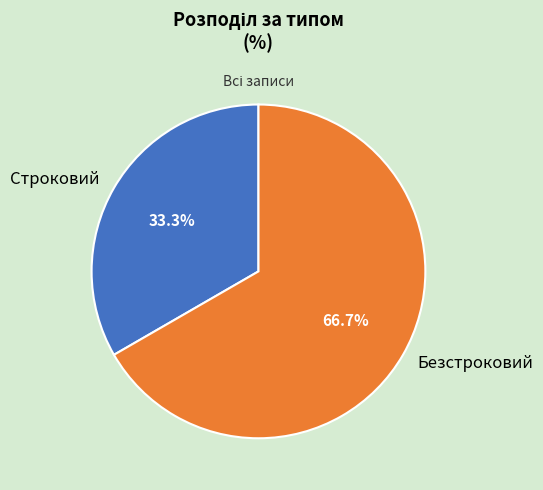

Is there any slice that represents more than half of the pie?

Yes